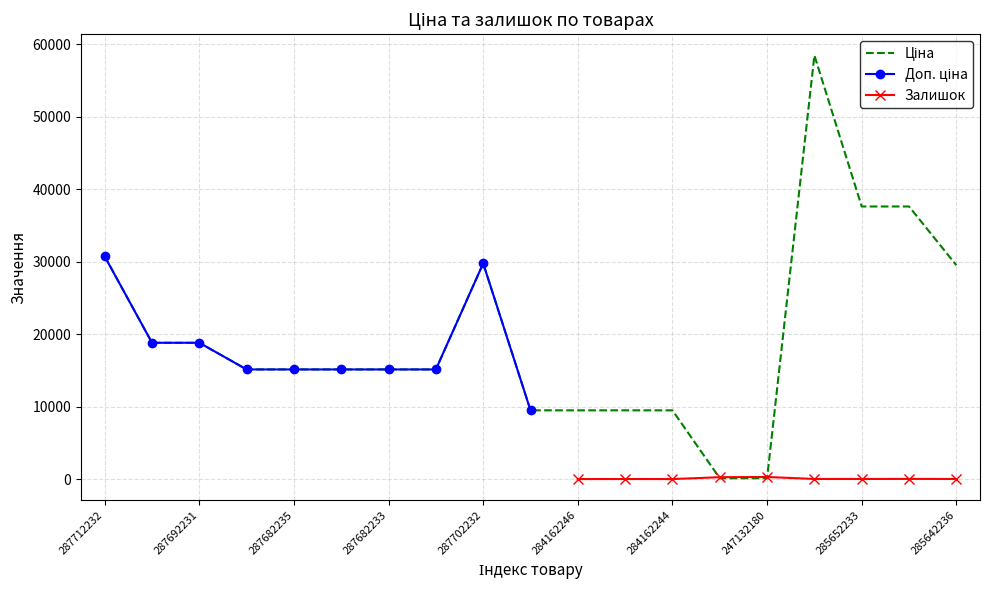

The value of Ціна at 284162246 is 5641.8. True or false?

False